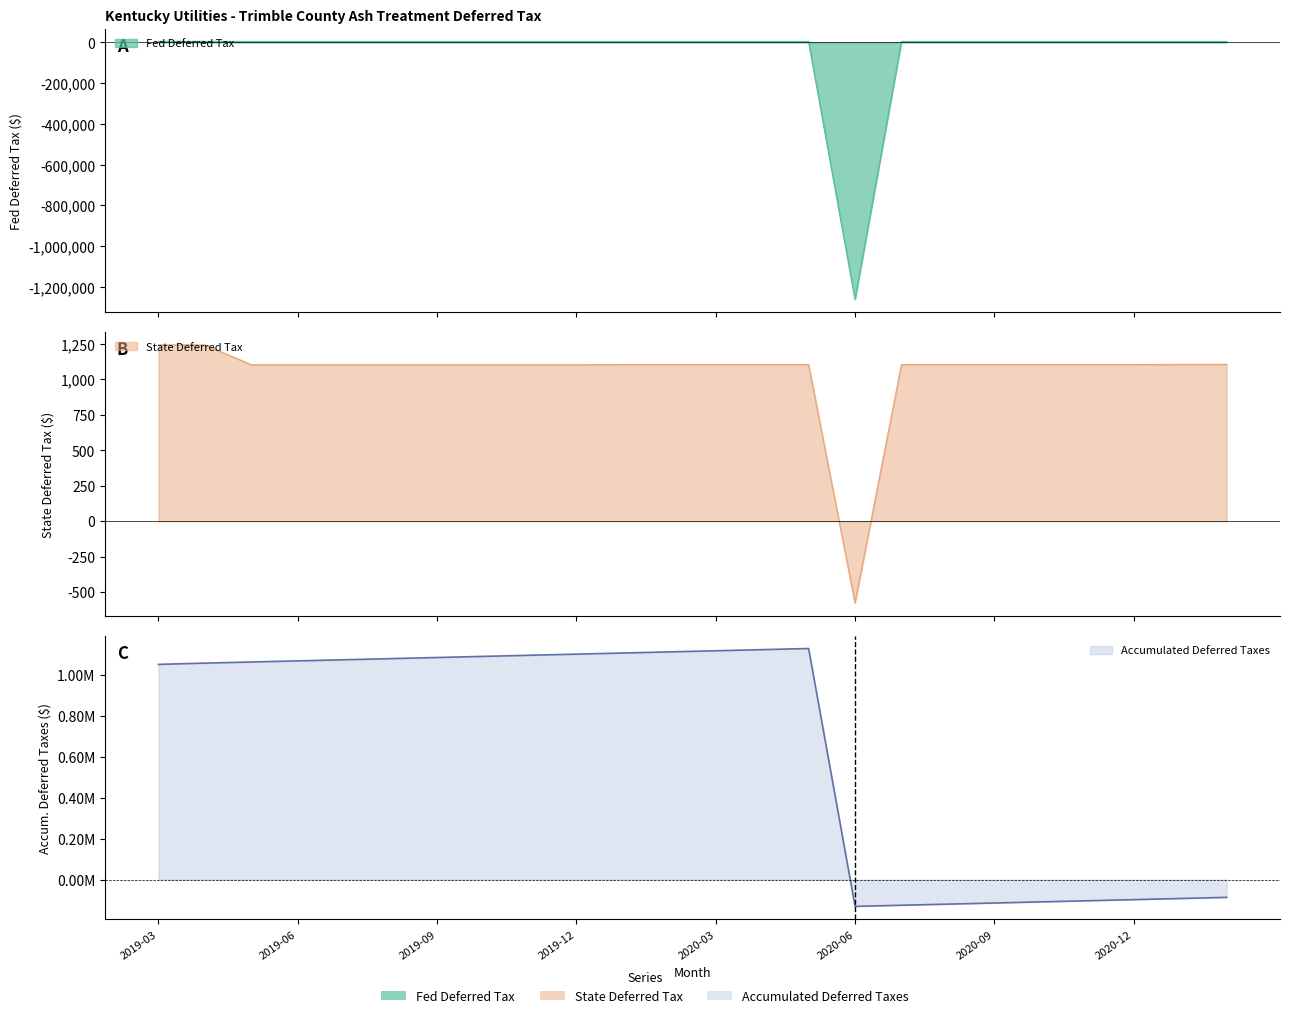

True or false: Accumulated Deferred Taxes has a value of 1097301.6 at 2019-11.

True